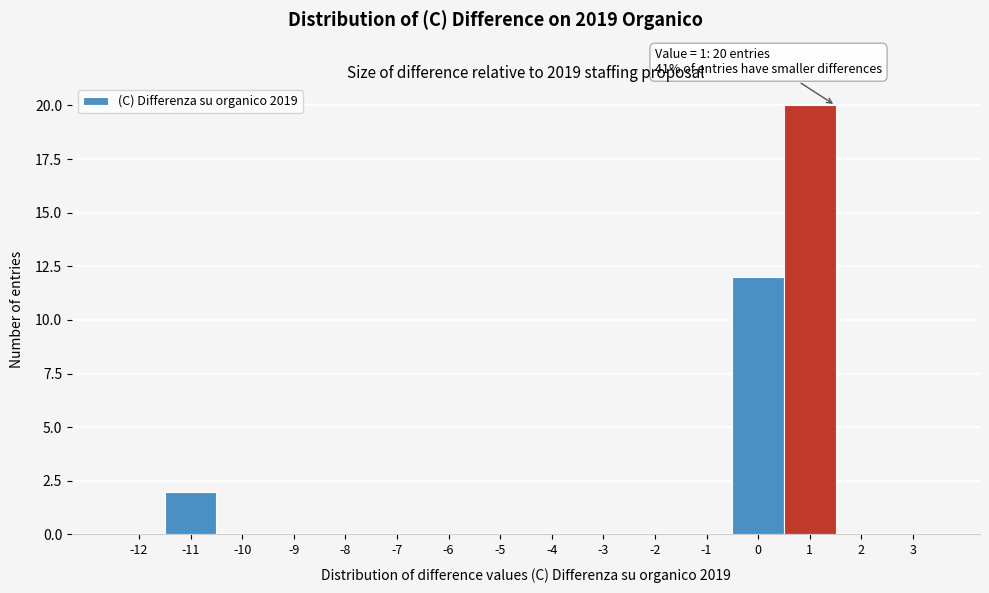

Which range on the x-axis has the tallest bar?

0.5 to 1.5